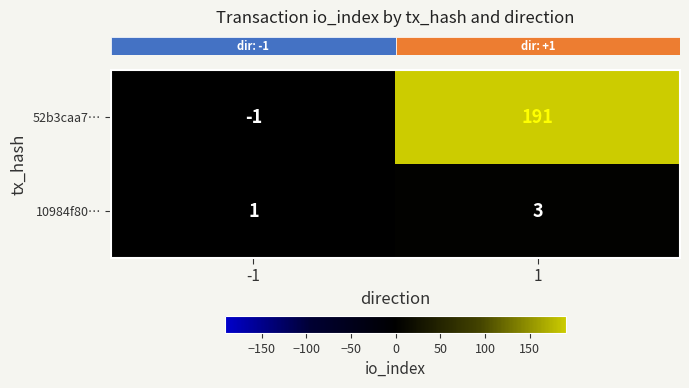

What value does the 52b3caa7… series have at 1, to the nearest 10?

190